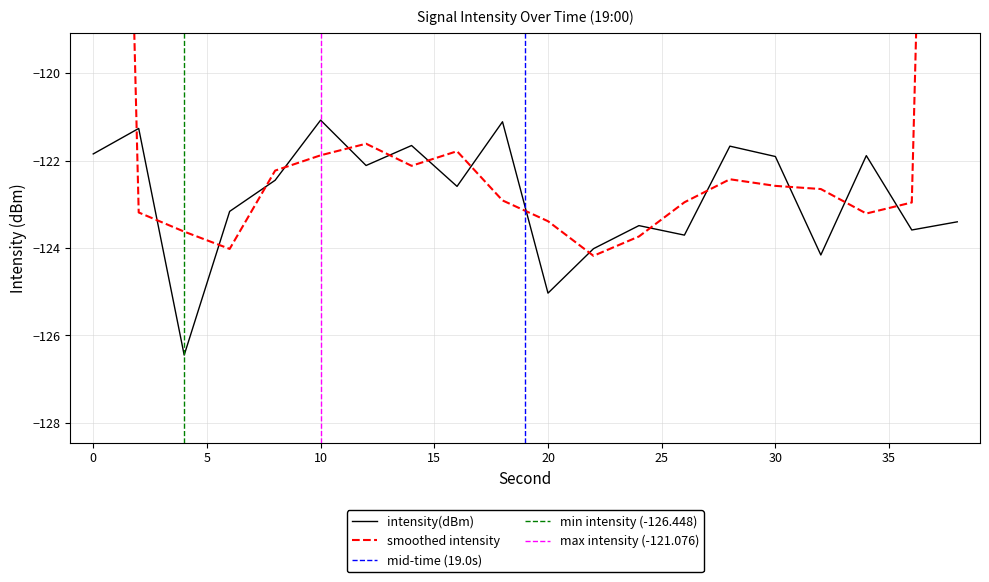

How many points are lower than both their immediate neighbors (excluding endpoints)?

7